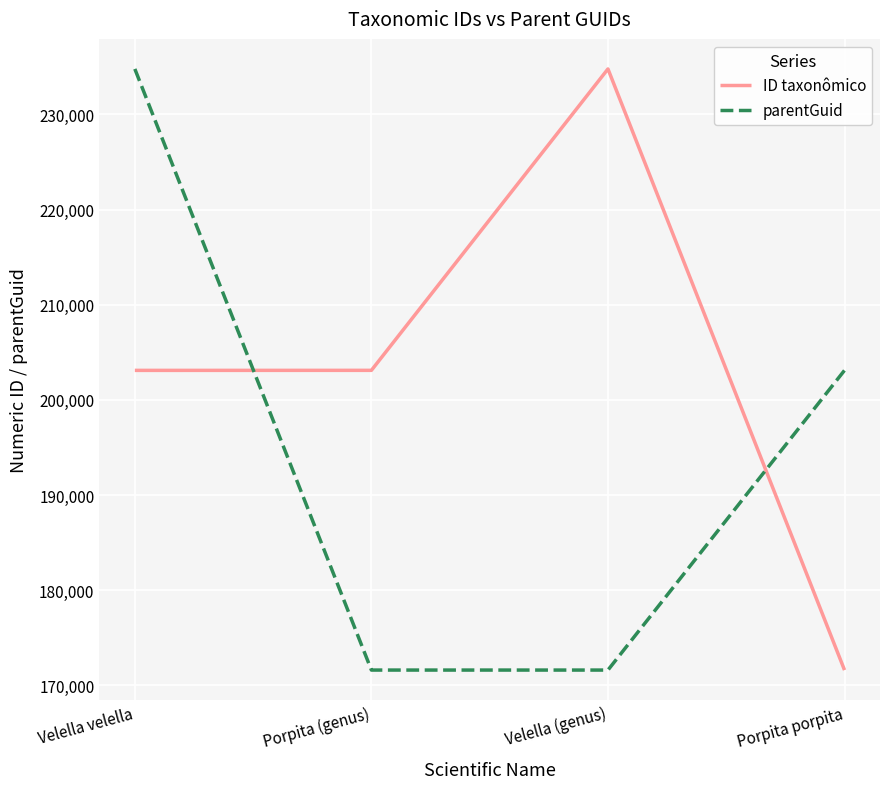

What is the highest value of the parentGuid series?

234766